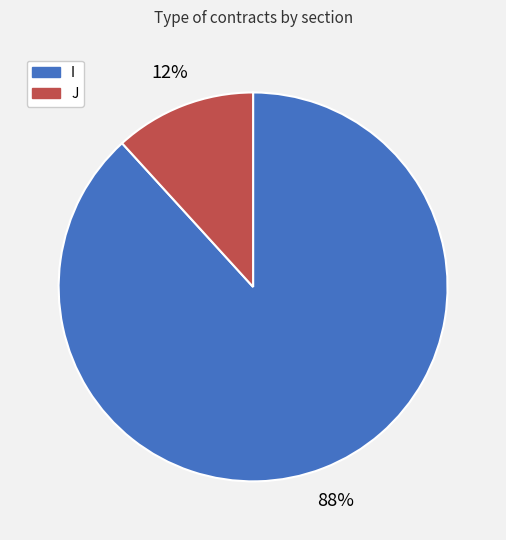

What percentage is the I slice, to the nearest percent?

88%